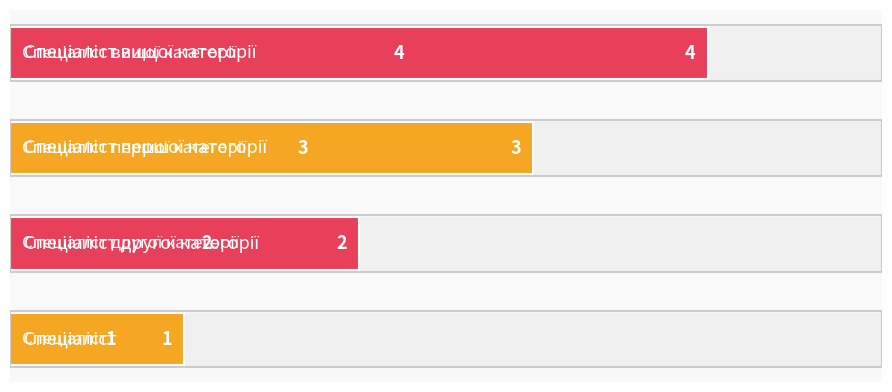

What is the difference between the maximum and minimum values?

3